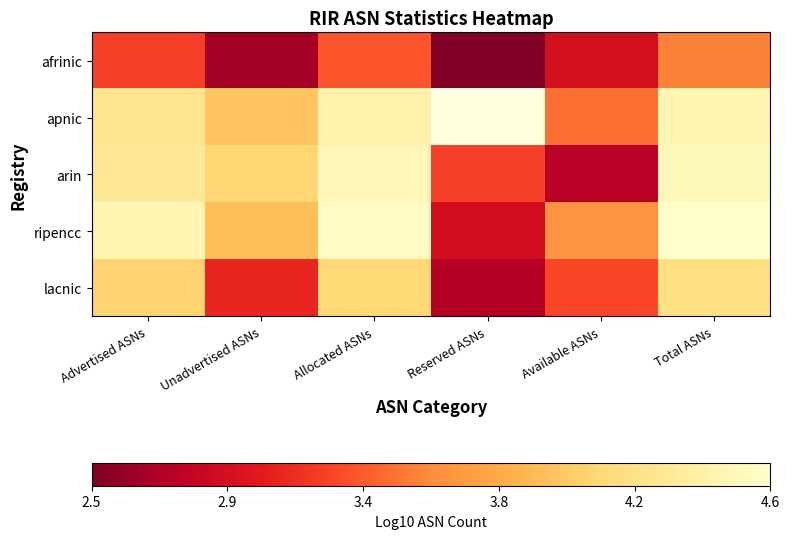

Read the arin value at Total ASNs.

4.5